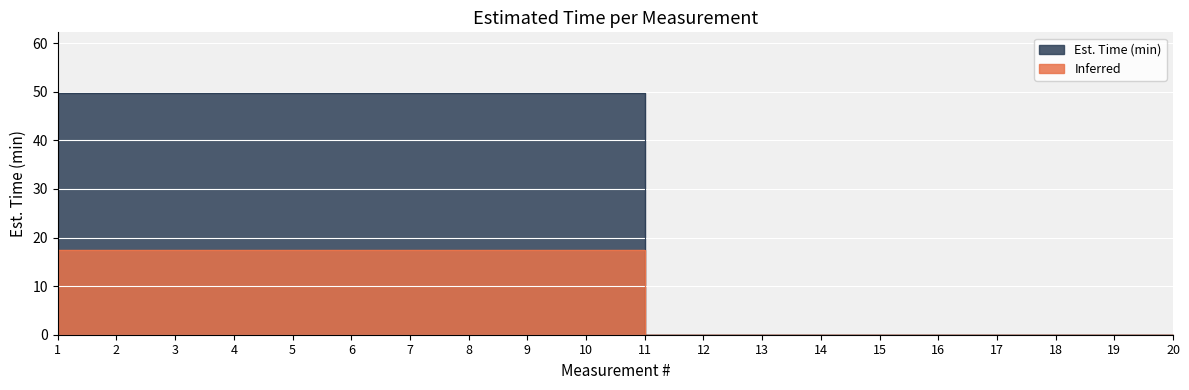

How many data points are less than 49?

10